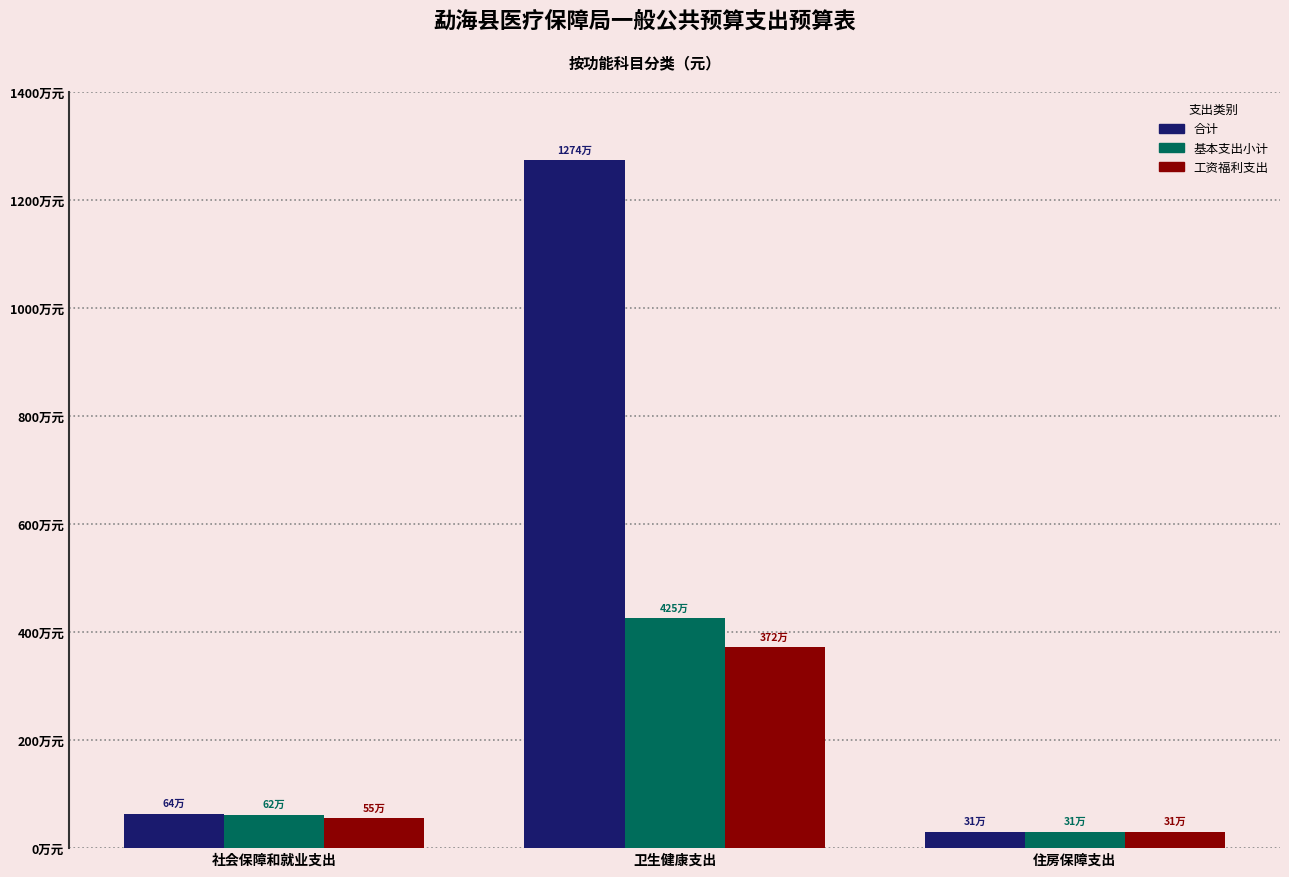

What is the highest value of the 基本支出小计 series?

4253245.2